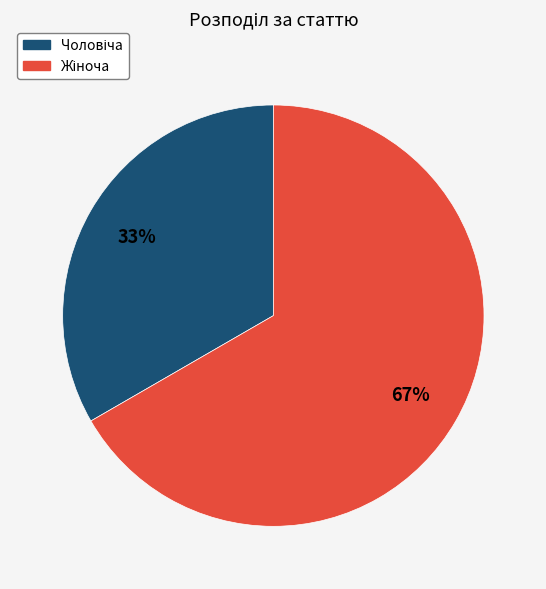

Is there any slice that represents more than half of the pie?

Yes